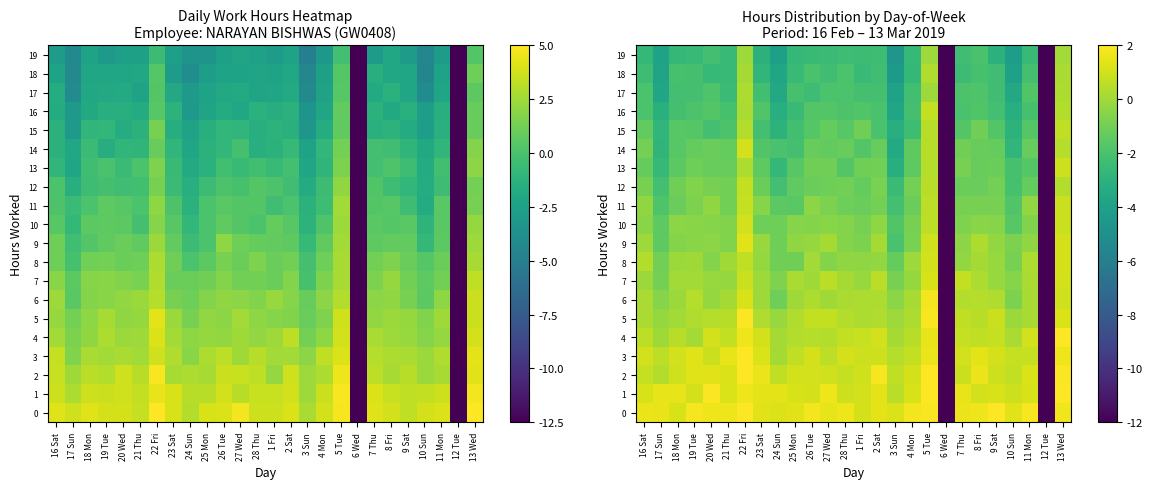

At how many categories does at least one series exceed -3?

24